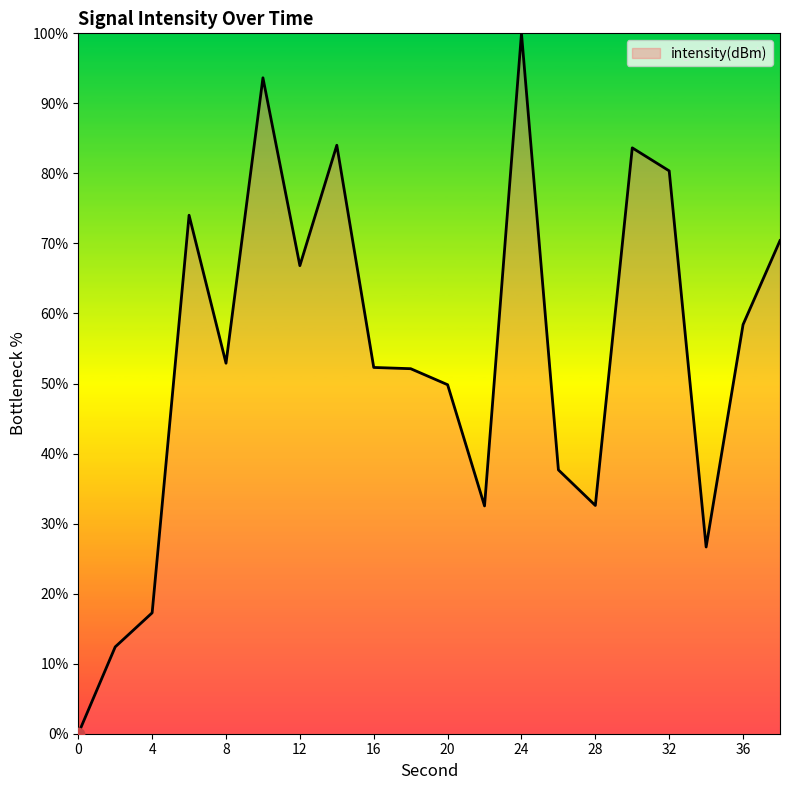

What is the greatest value displayed?

100.0